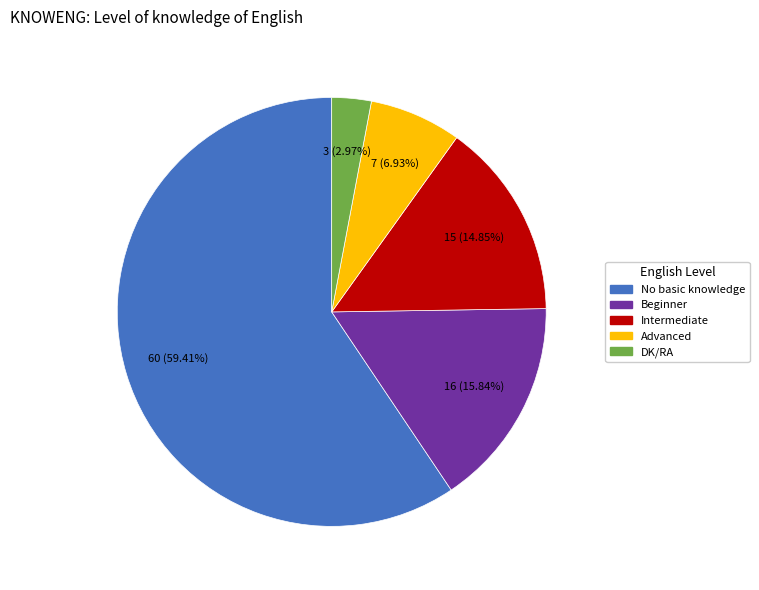

What is the smallest slice in the pie chart?

DK/RA